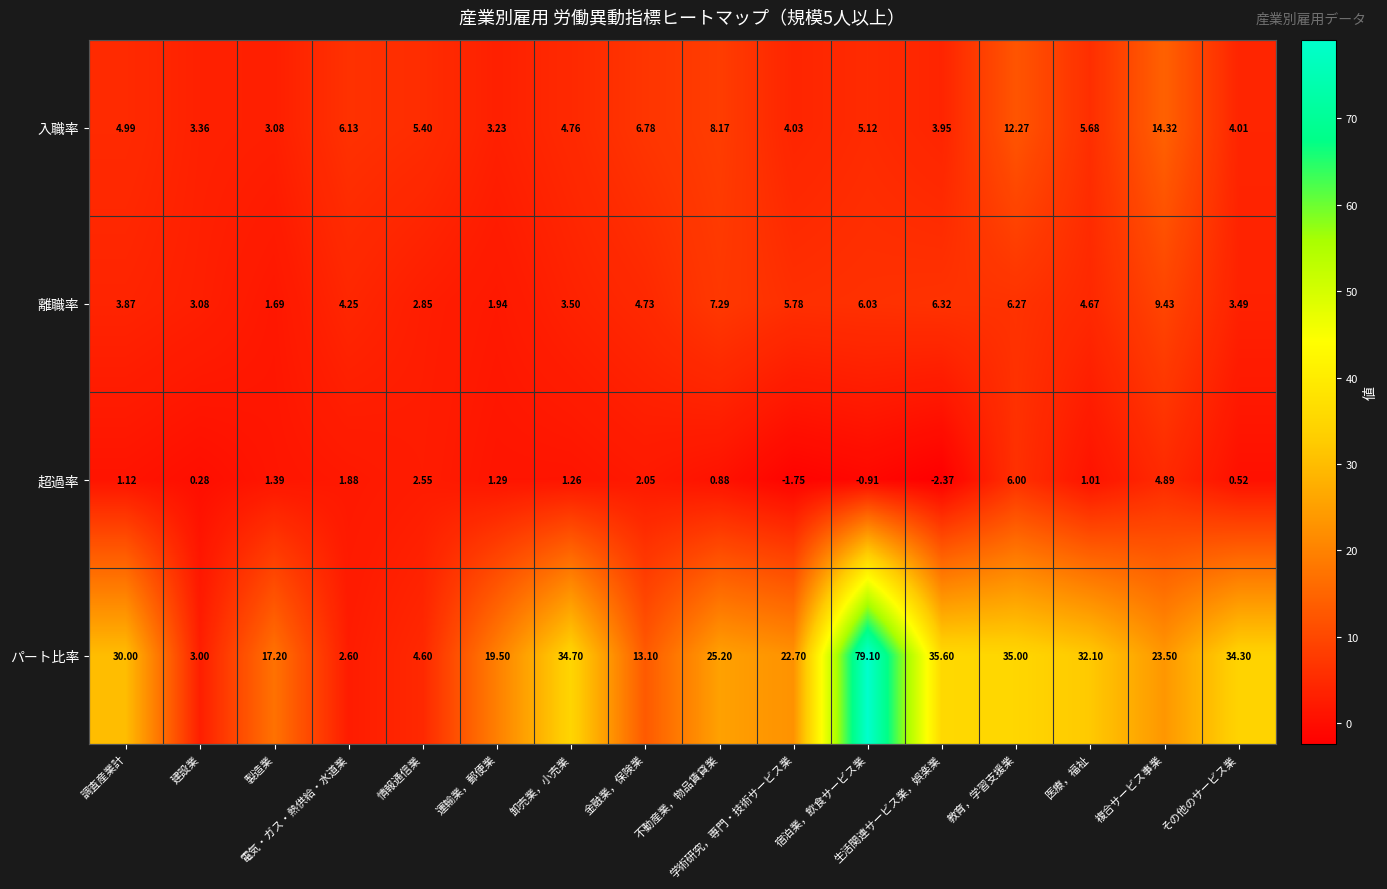

Which series has the largest range (max minus min)?

パート比率